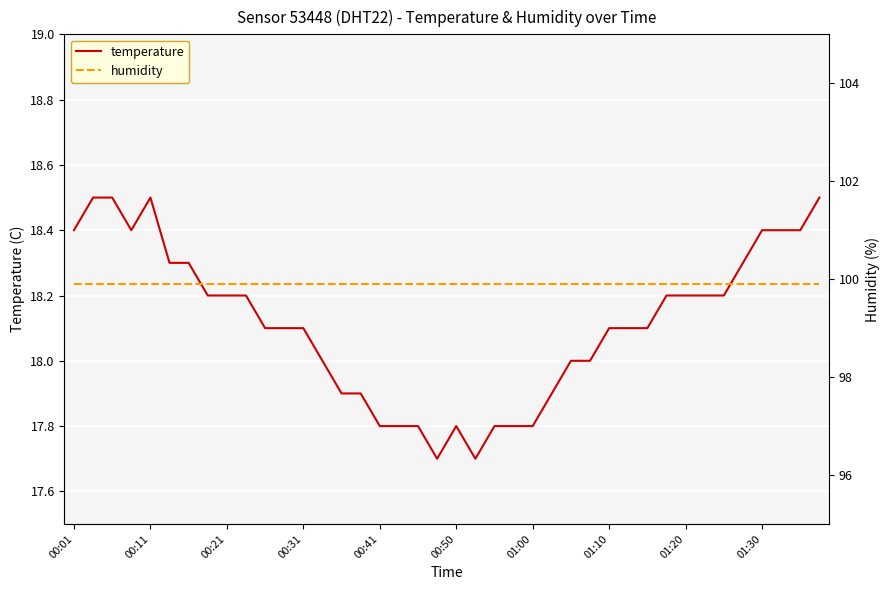

What is the lowest value of the temperature series?

17.7